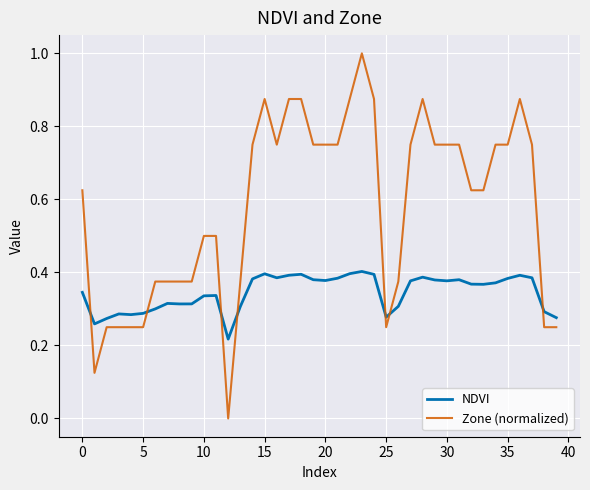

How many values in the Zone (normalized) series exceed 0?

39